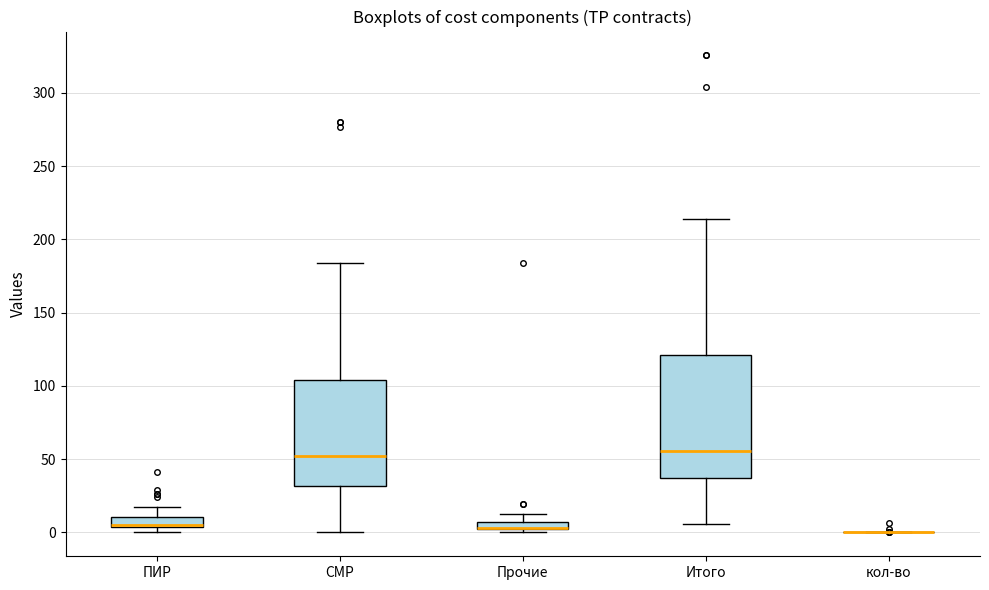

Where does the upper whisker of the box for Прочие end on the y-axis? The values are not printed on the chart, so give them approximately, as read against the axis.

15